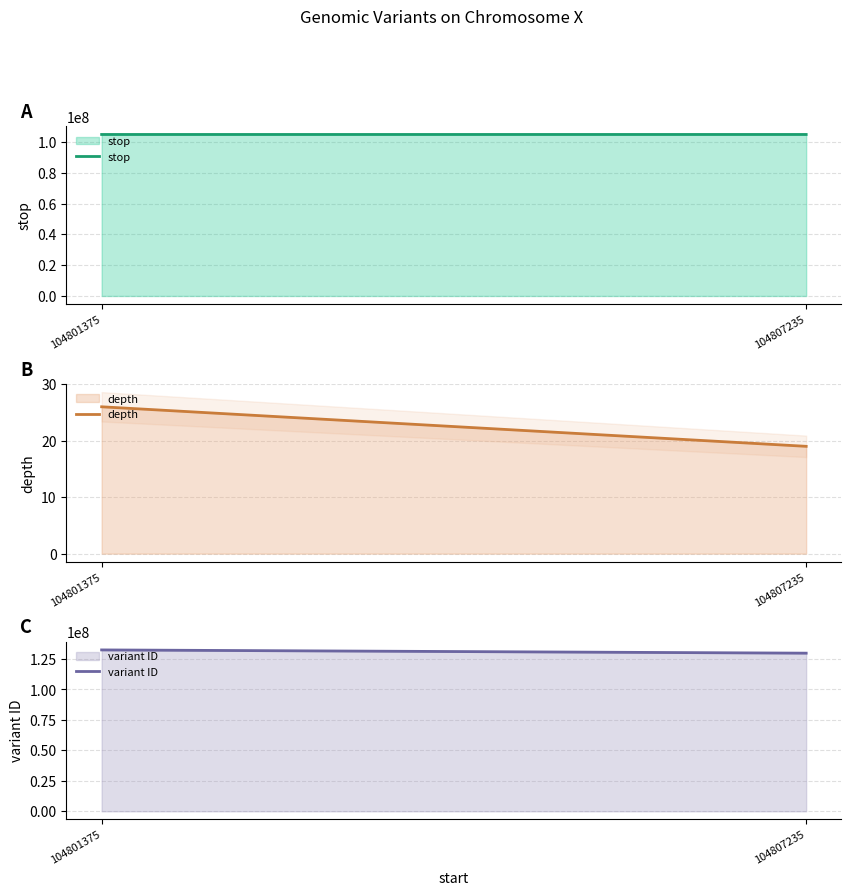

Count the number of data series in this chart.

3